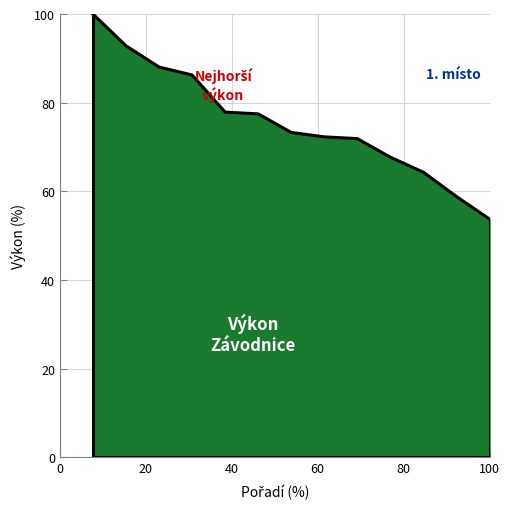

What is the difference between the maximum and minimum values?

46.3